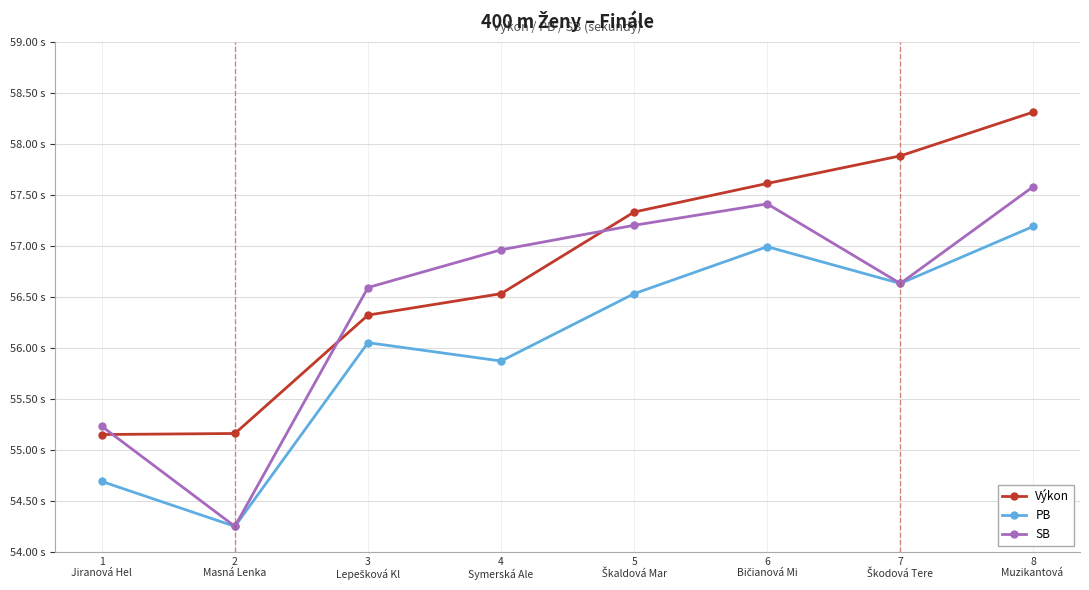

What position from the right is 5
Škaldová Mar?

4